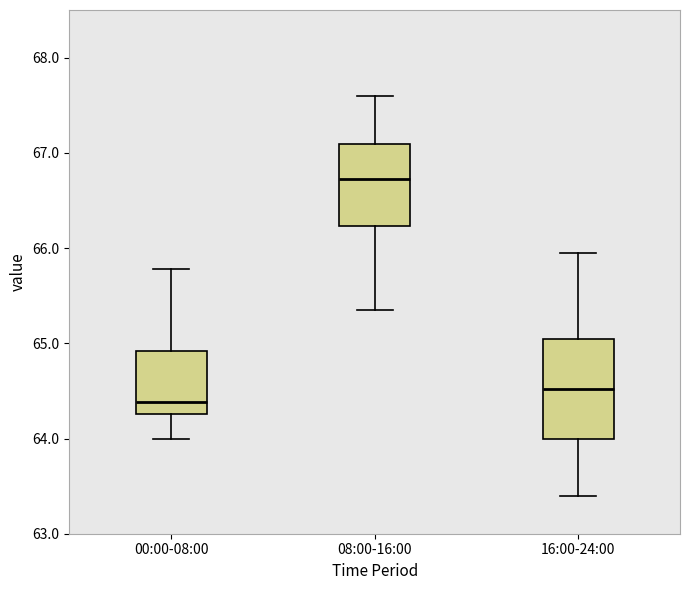

Reading left to right, read every box against the y-axis: the position of its median line, the range the box covers, and the ends of its whiskers. The values are not printed on the chart, so give them approximately, as read against the axis.

00:00-08:00: median 64.4, box 64.3 to 64.9, whiskers 64.0 to 65.8
08:00-16:00: median 66.7, box 66.2 to 67.1, whiskers 65.4 to 67.6
16:00-24:00: median 64.5, box 64.0 to 65.1, whiskers 63.4 to 66.0